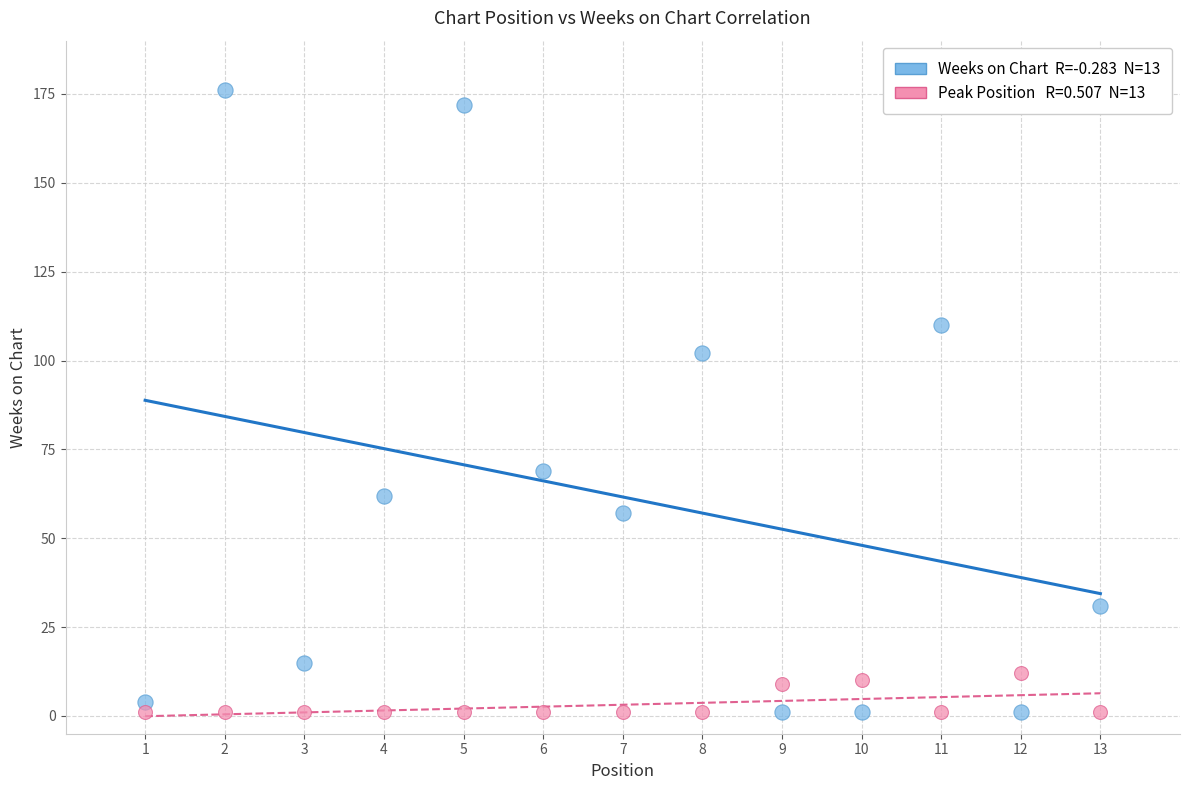

Across all series, what Y value is closest to 88?

102